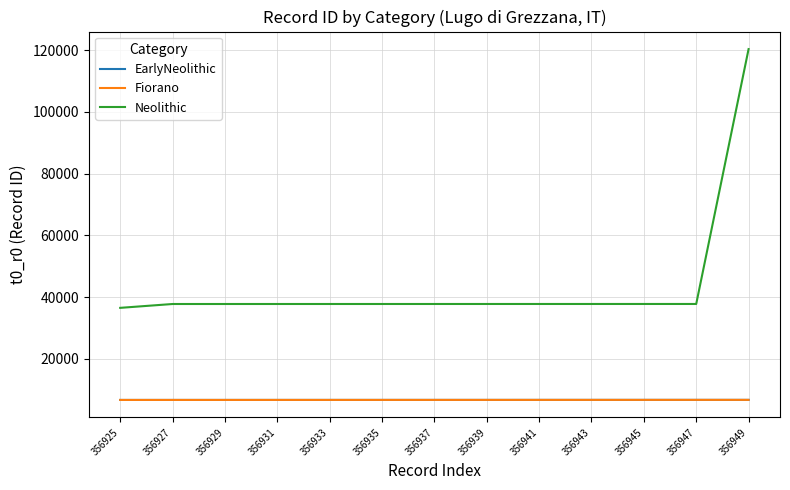

At how many categories does at least one series exceed 115768?

1